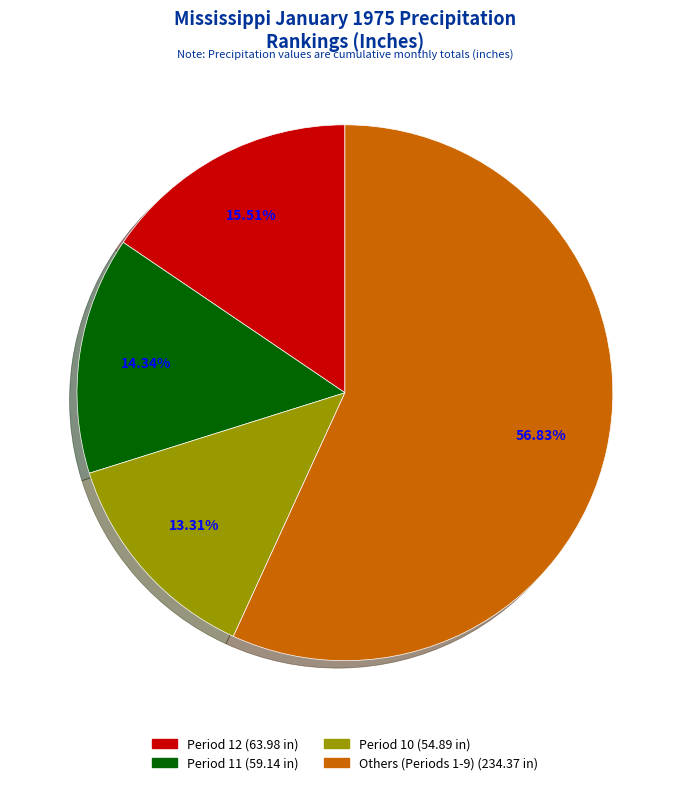

Is there any slice that represents more than half of the pie?

Yes